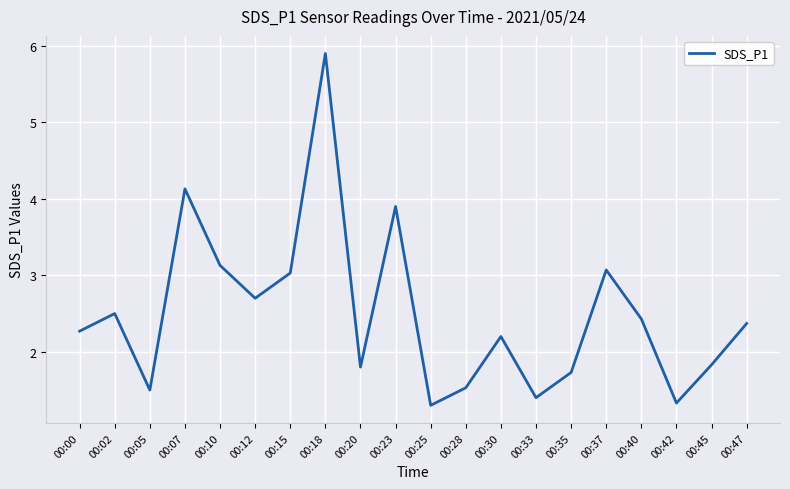

What is the difference between the second highest and minimum values?

2.8